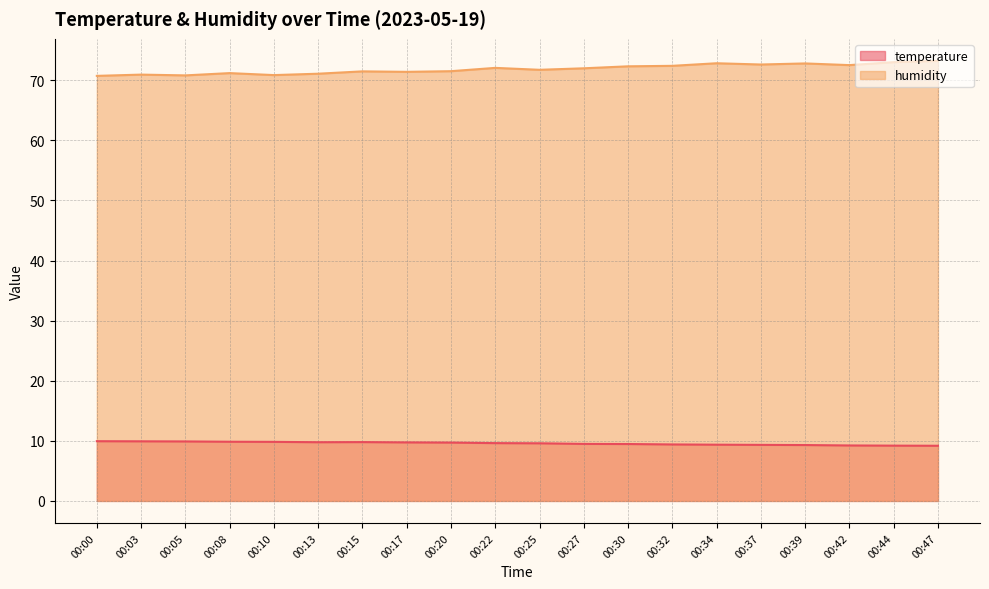

What is the minimum value shown in the chart?

9.2